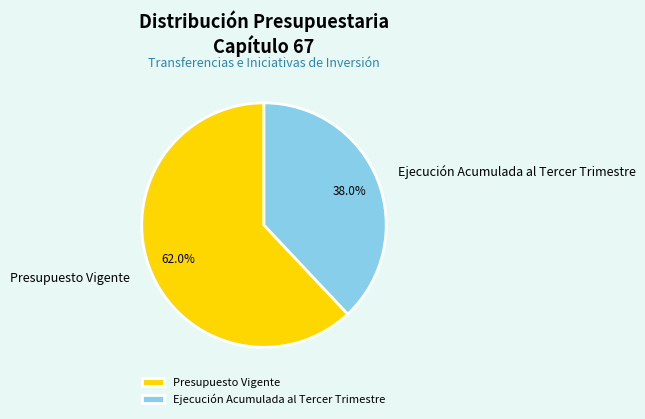

To the nearest percent, what portion does Ejecución Acumulada al Tercer Trimestre represent?

38%